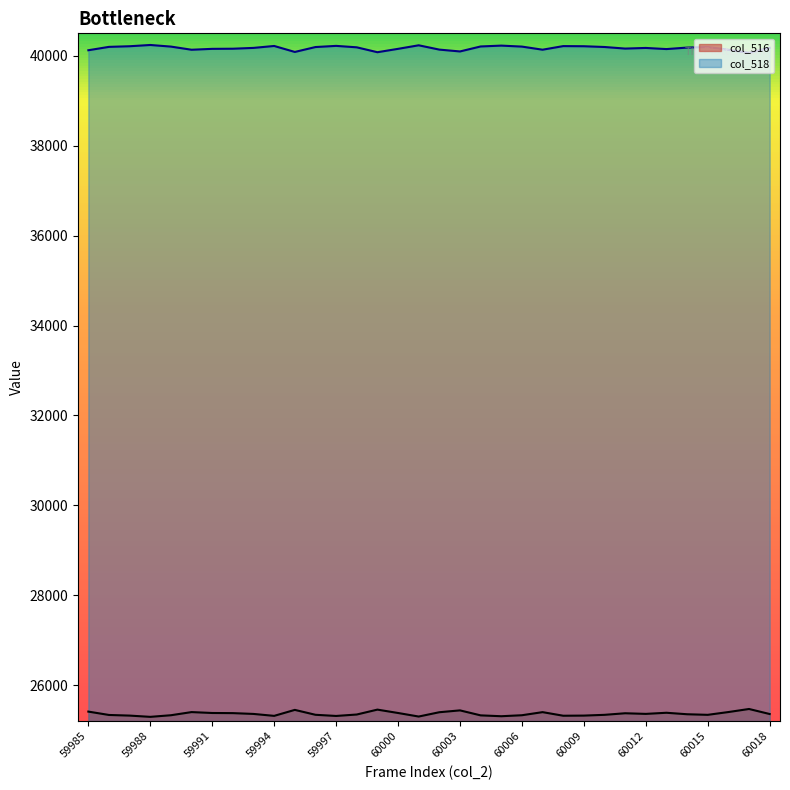

At which category does the chart reach its peak across all series?

59988